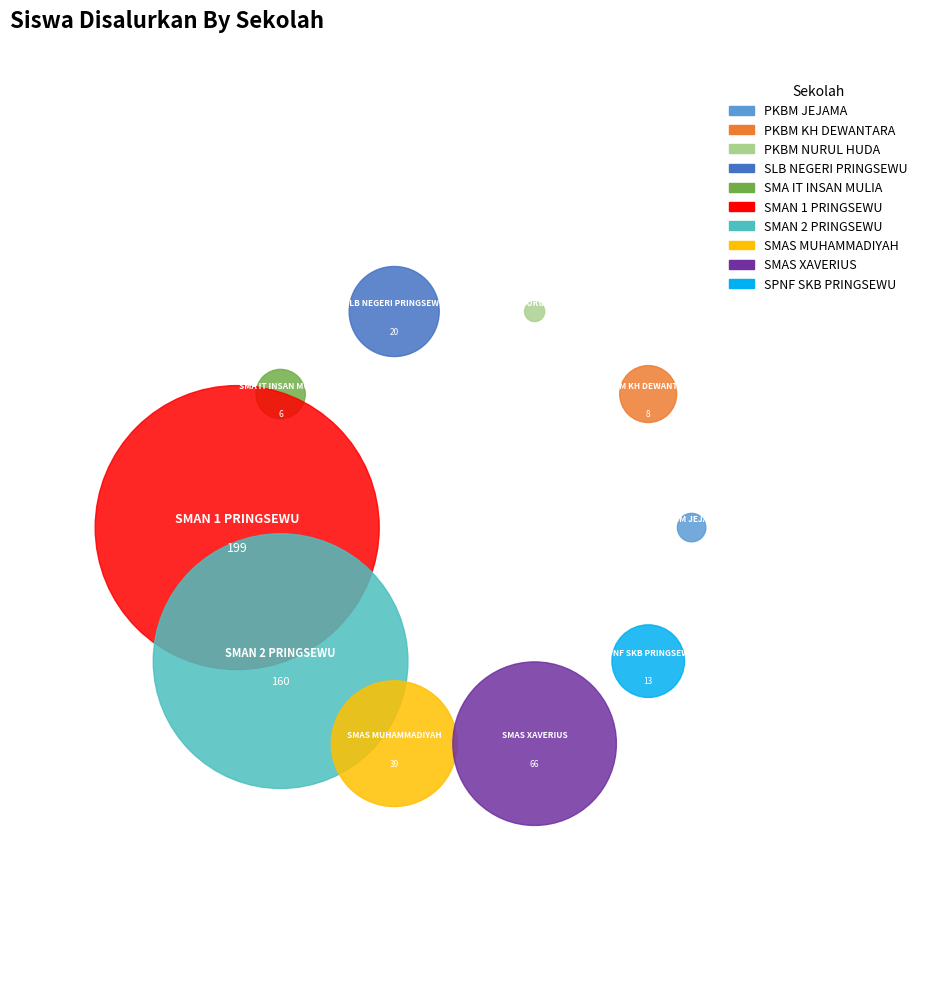

To the nearest percent, what is the combined percentage of PKBM KH DEWANTARA and SMAS MUHAMMADIYAH?

9%